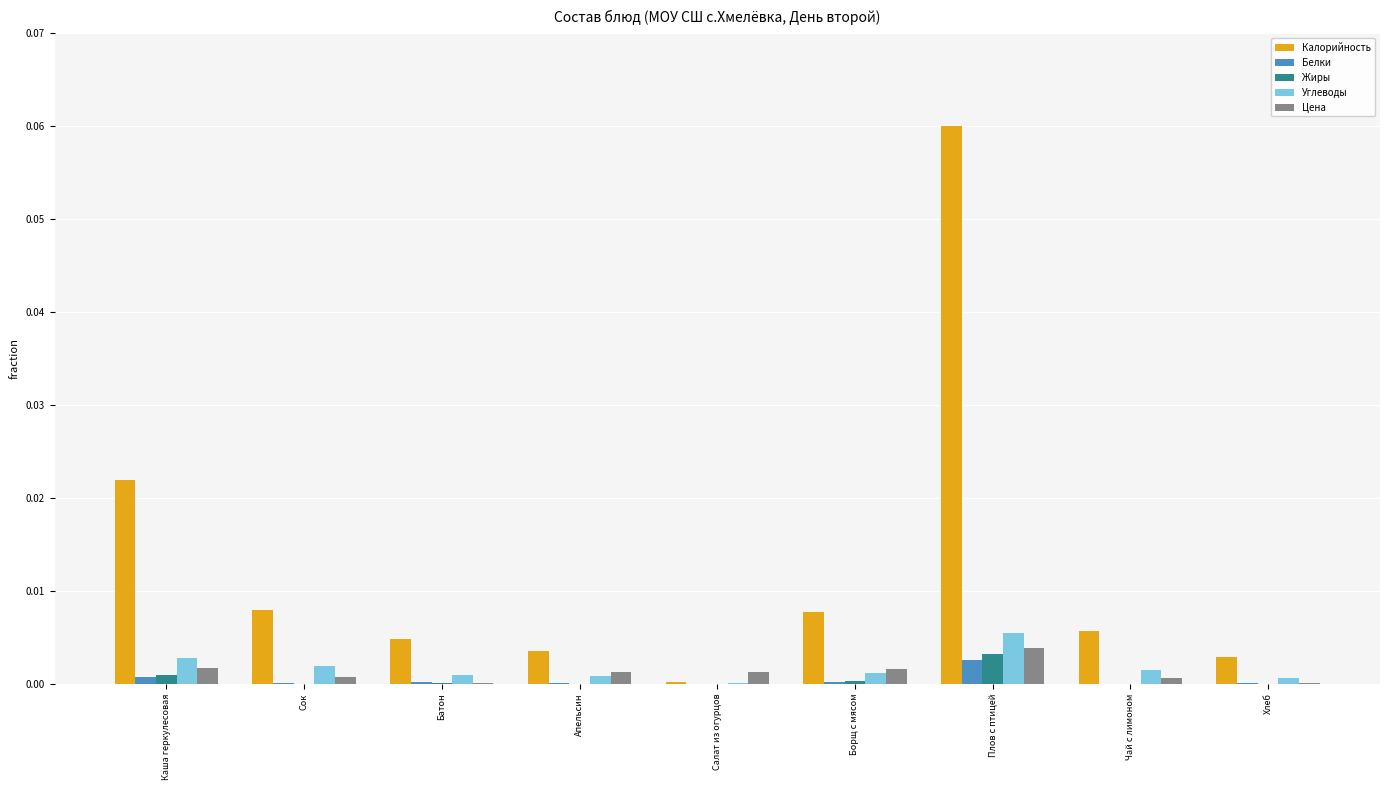

The value of Калорийность at Сок is 0.0. True or false?

True